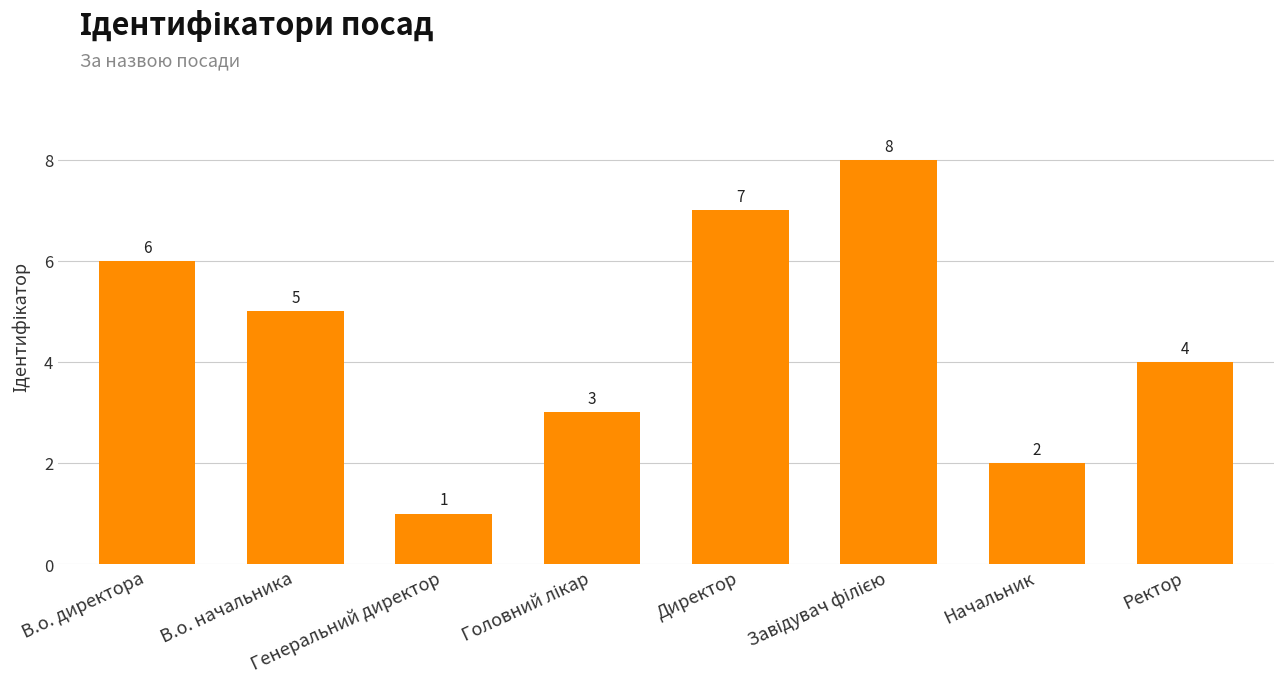

What is the greatest value displayed?

8